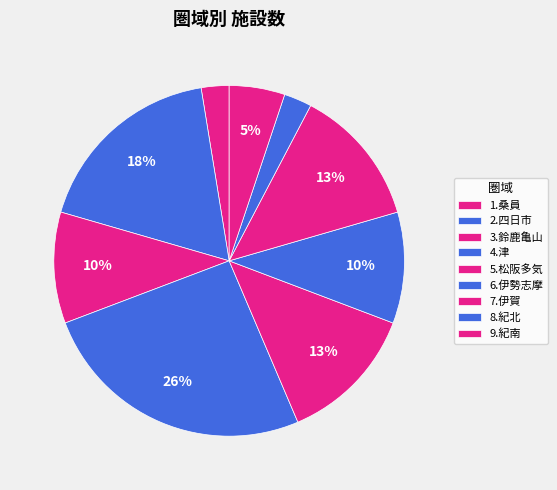

Which category has the smallest portion of the pie?

1.桑員